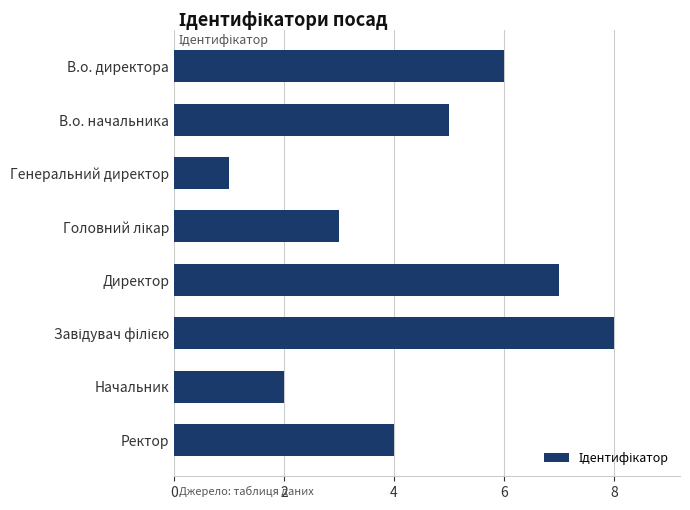

What is the sum of all values?

36